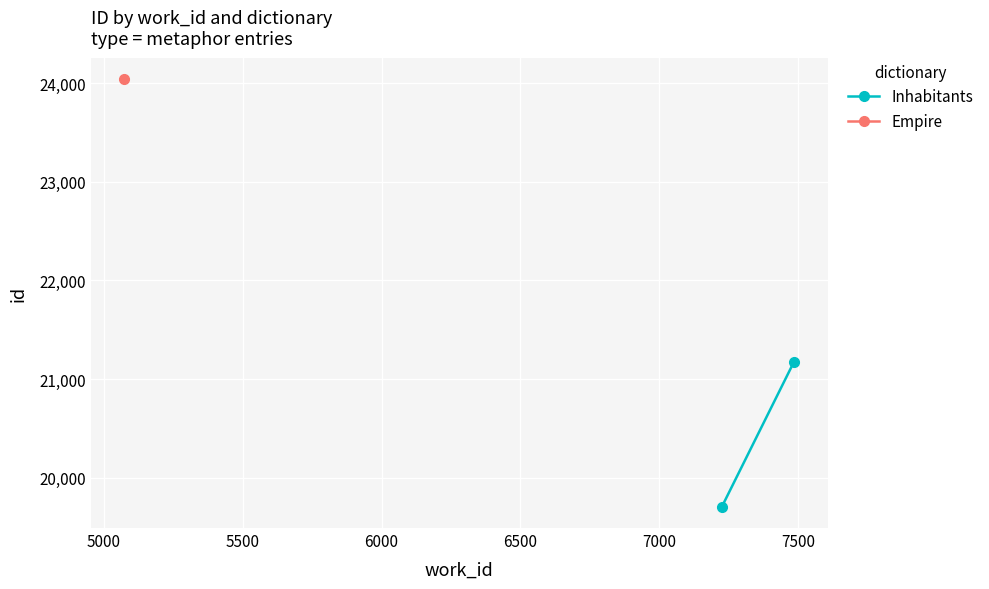

What is the value of the 2nd point from the left?

21177